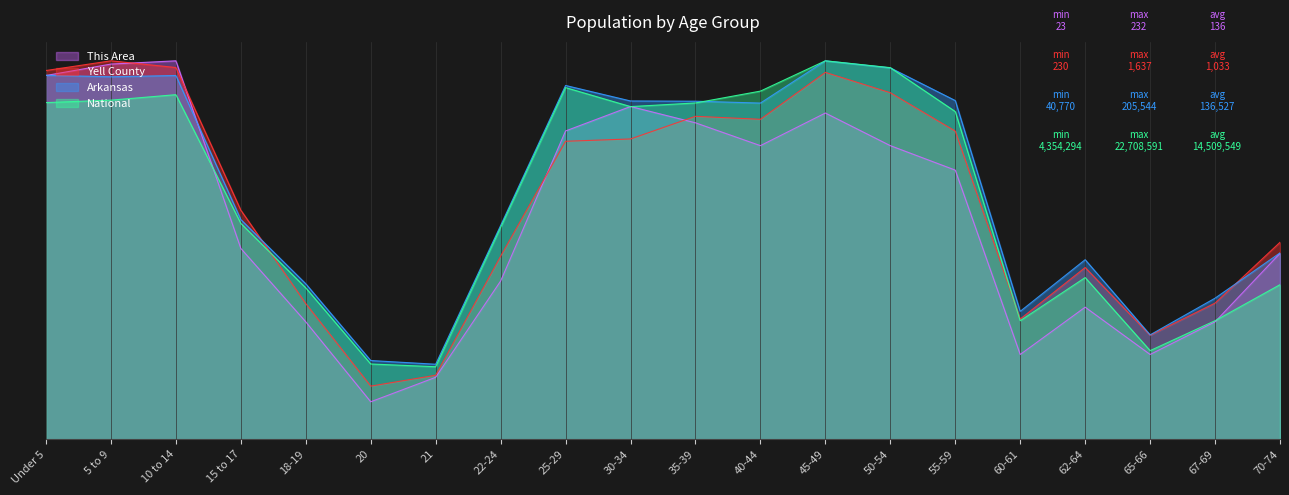

What position from the right is 22-24?

13